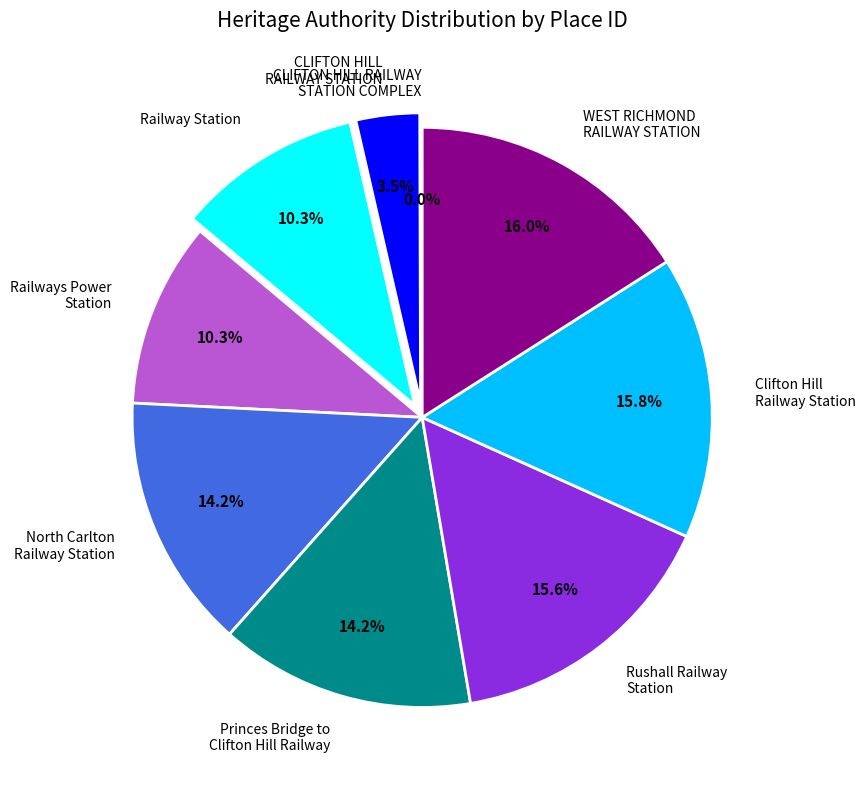

Do Rushall Railway Station and Railway Station together represent more than half of the pie?

No